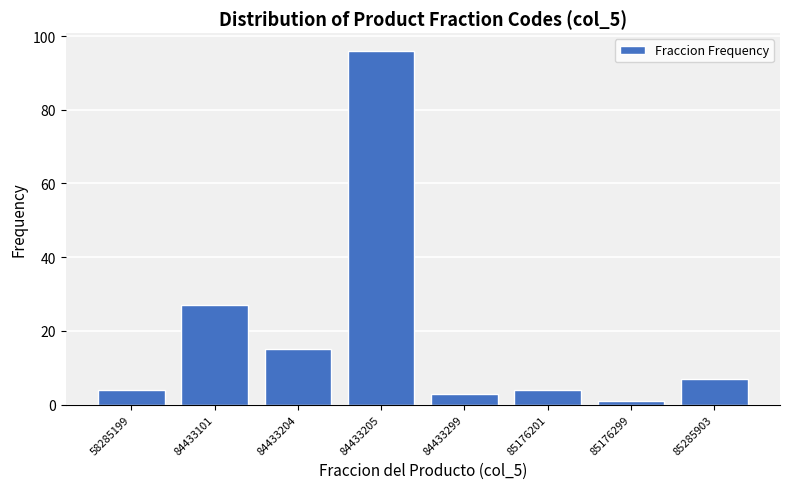

Reading left to right, extract all data points from this chart.

58285199=4	84433101=27	84433204=15	84433205=96	84433299=3	85176201=4	85176299=1	85285903=7